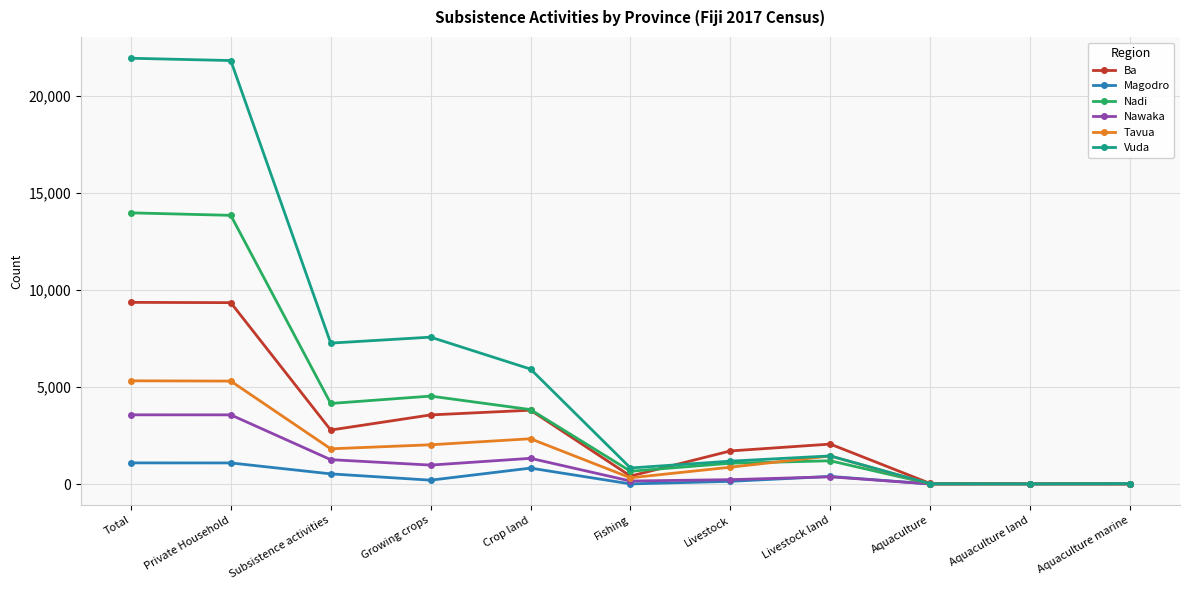

What is the label of the 5th point from the left?

Crop land